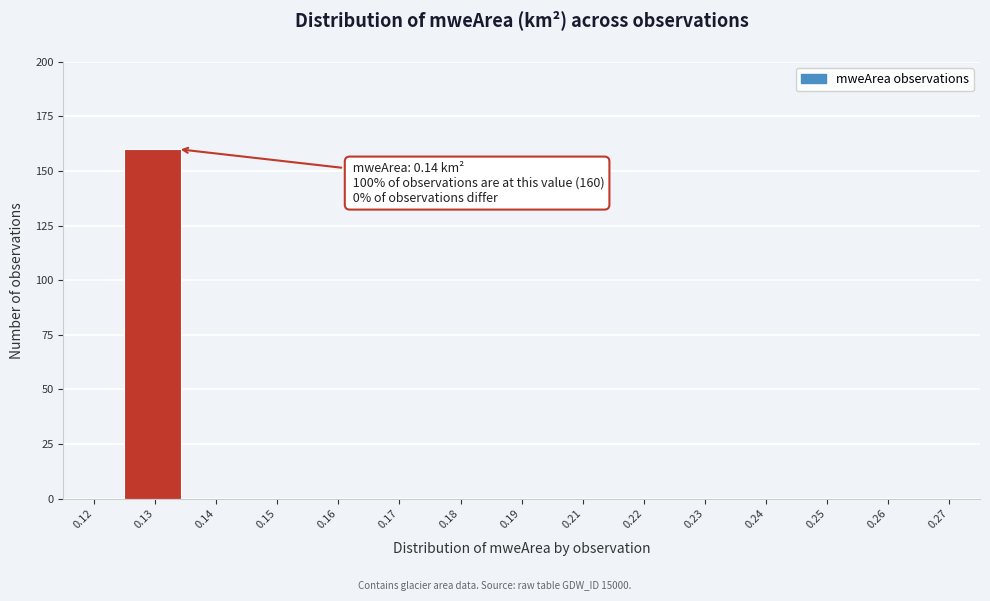

Reading left to right, list all the values displayed in this chart.

0.12=0	0.13=160	0.14=0	0.15=0	0.16=0	0.17=0	0.18=0	0.19=0	0.21=0	0.22=0	0.23=0	0.24=0	0.25=0	0.26=0	0.27=0